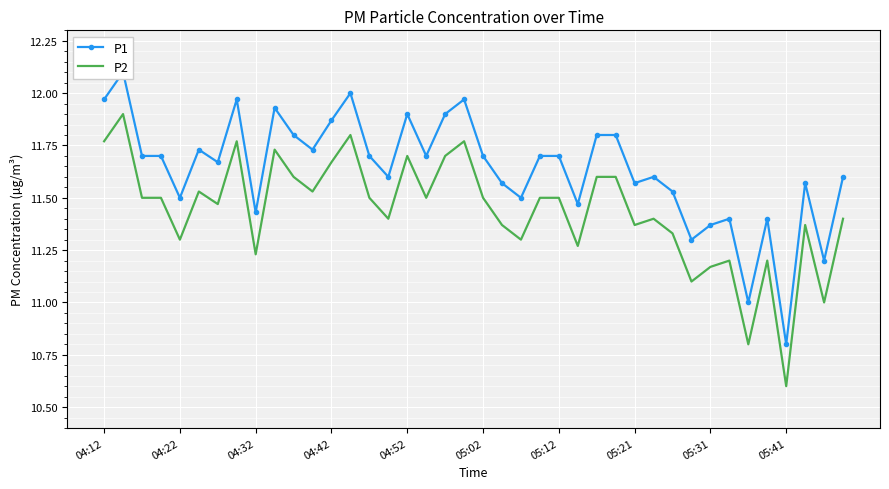

What is the highest value of the P2 series?

11.9